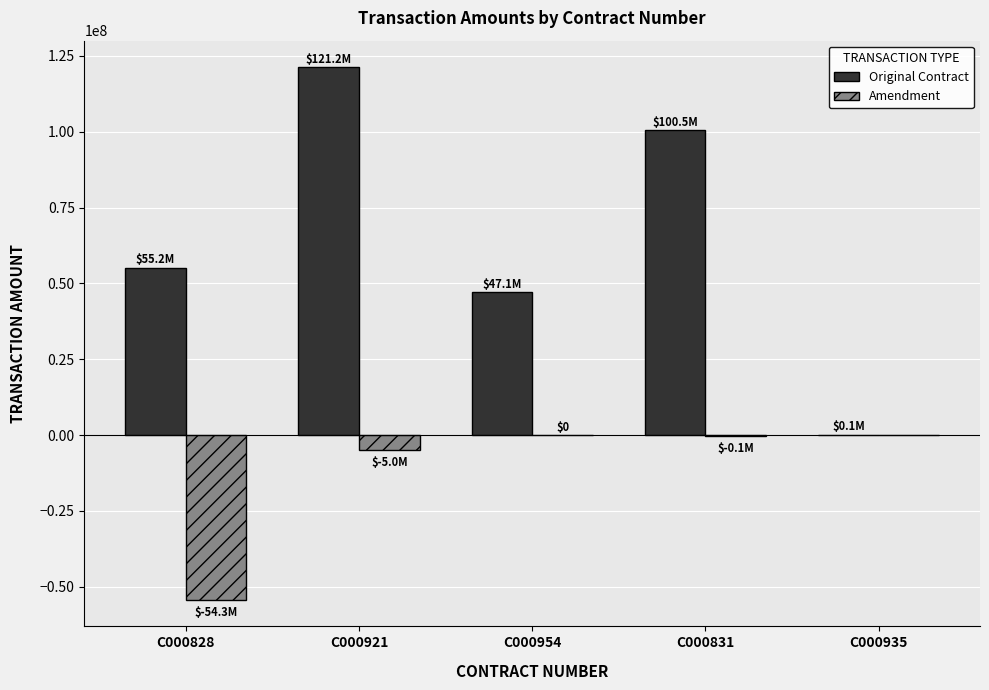

At which label is Amendment closest to -27123839?

C000921